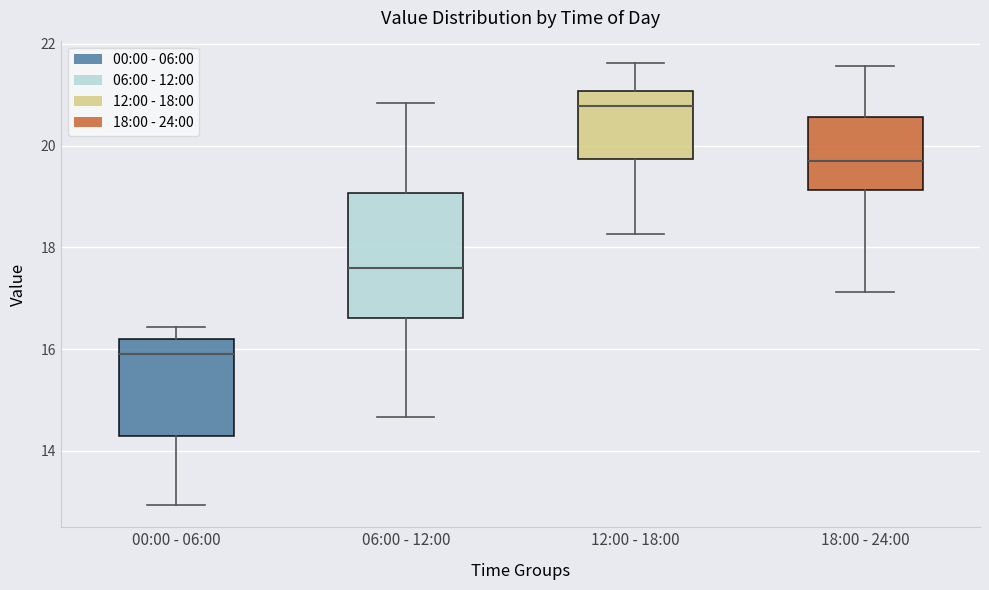

Where does the median line of the box for 00:00 - 06:00 sit on the y-axis? The values are not printed on the chart, so give them approximately, as read against the axis.

16.0